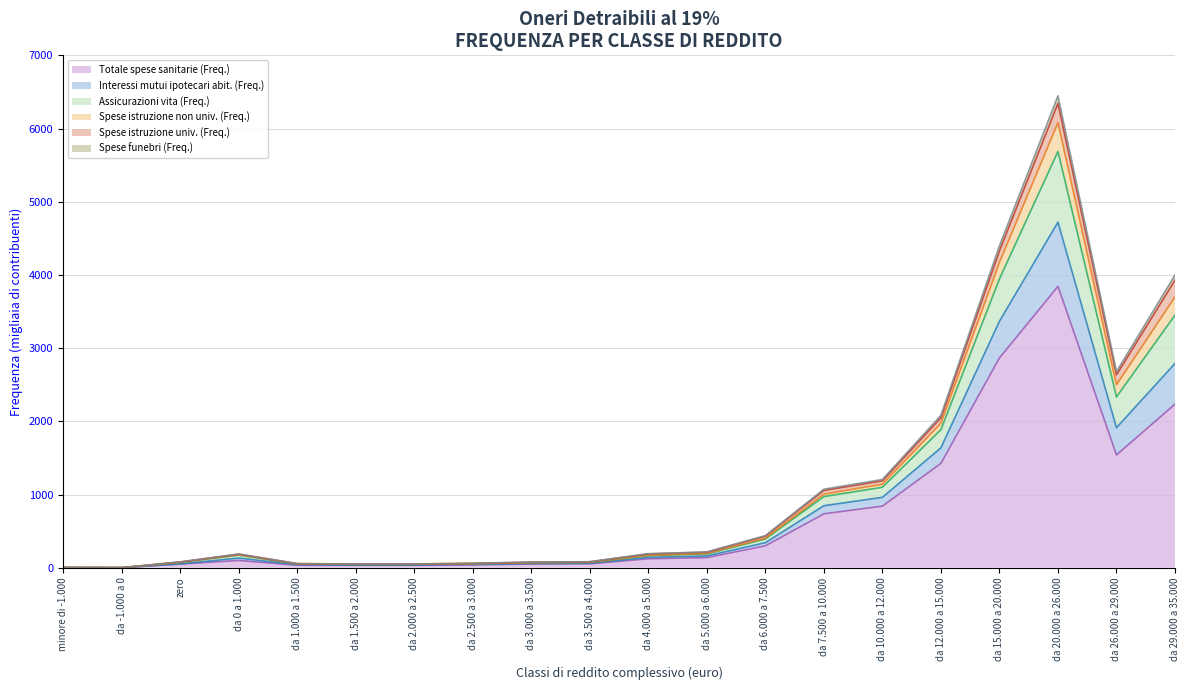

Which category has the highest value in the Totale spese sanitarie (Freq.) series?

da 20.000 a 26.000